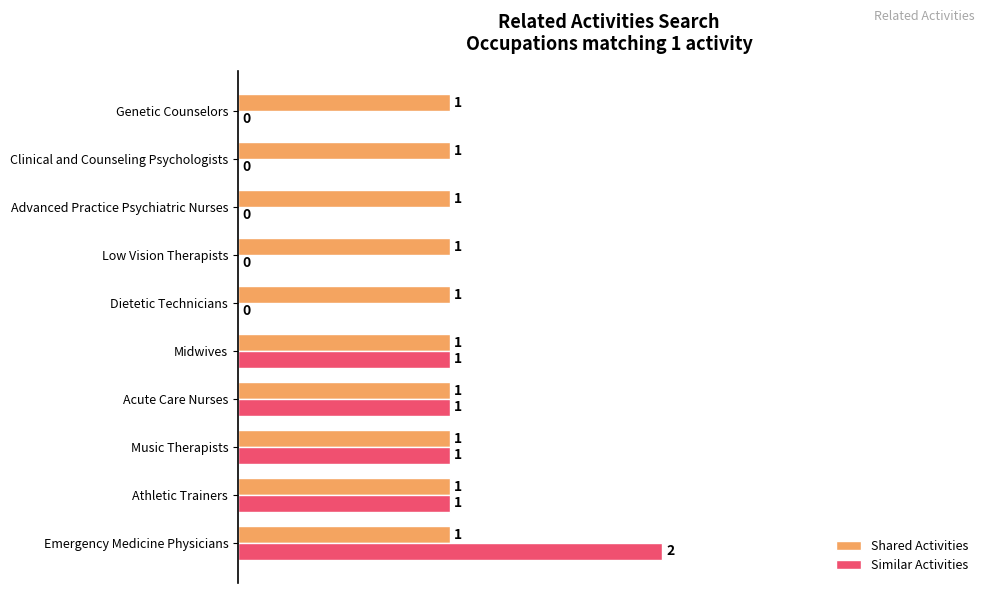

What are all the series names shown in the legend?

Shared Activities, Similar Activities